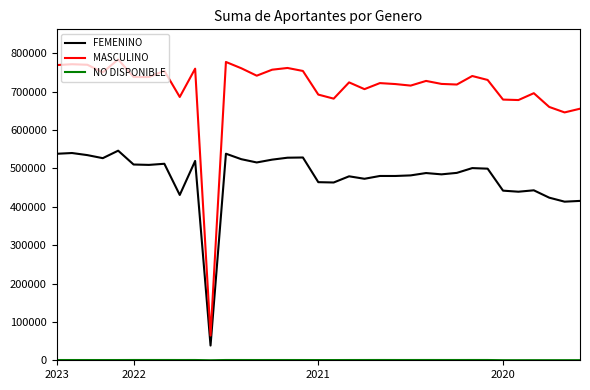

Which series has the largest total across all categories?

MASCULINO